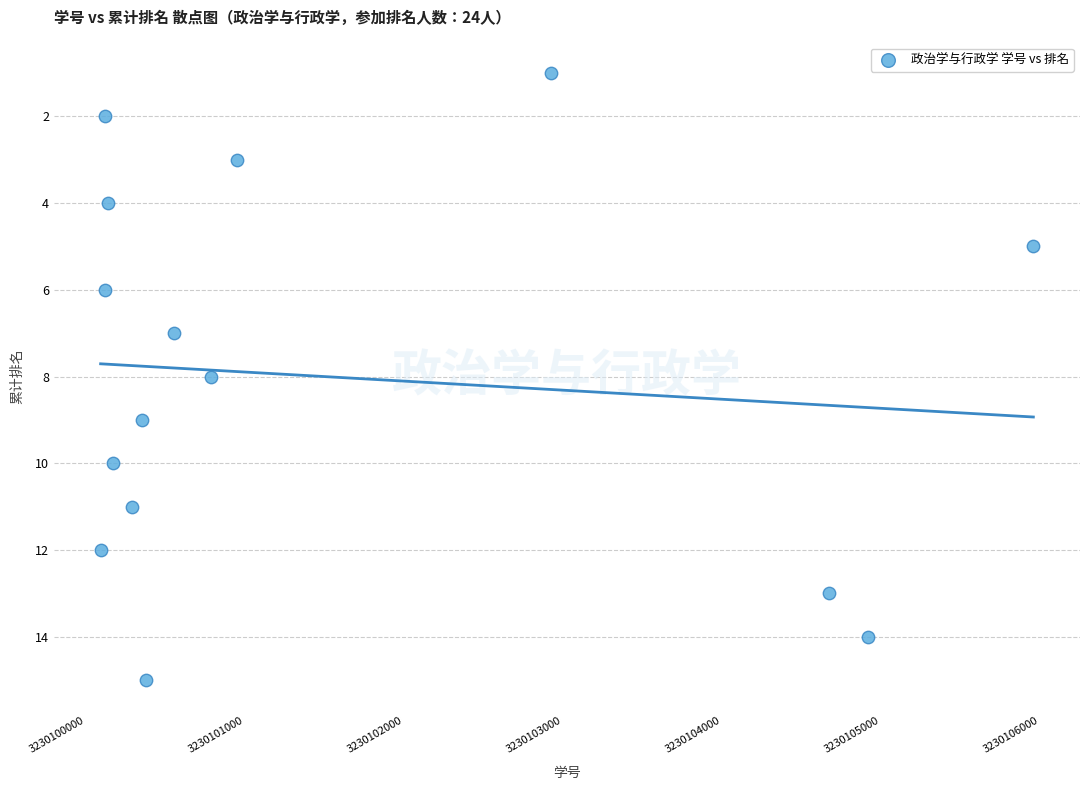

What is the range of X values (max minus min)?

5862